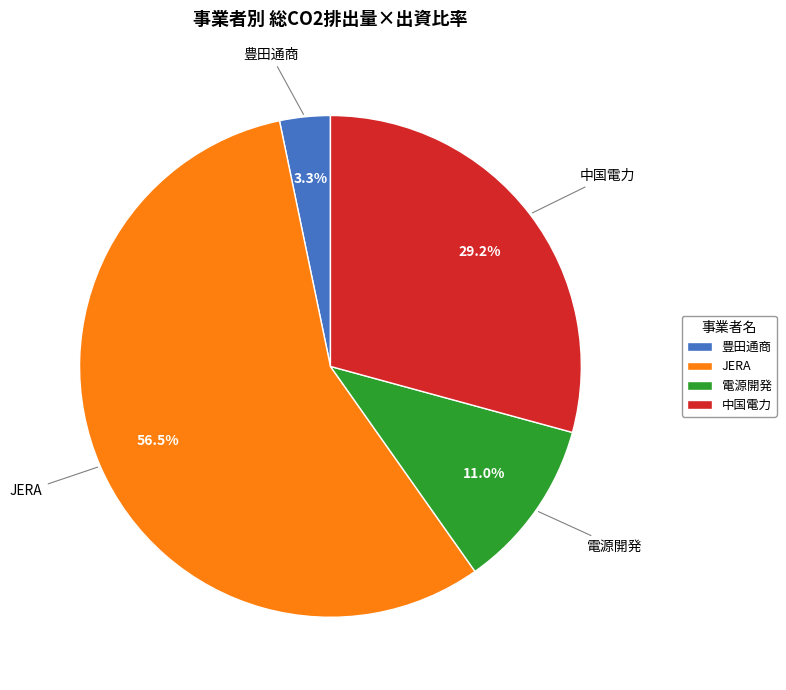

Does JERA account for over 50% of the chart?

Yes